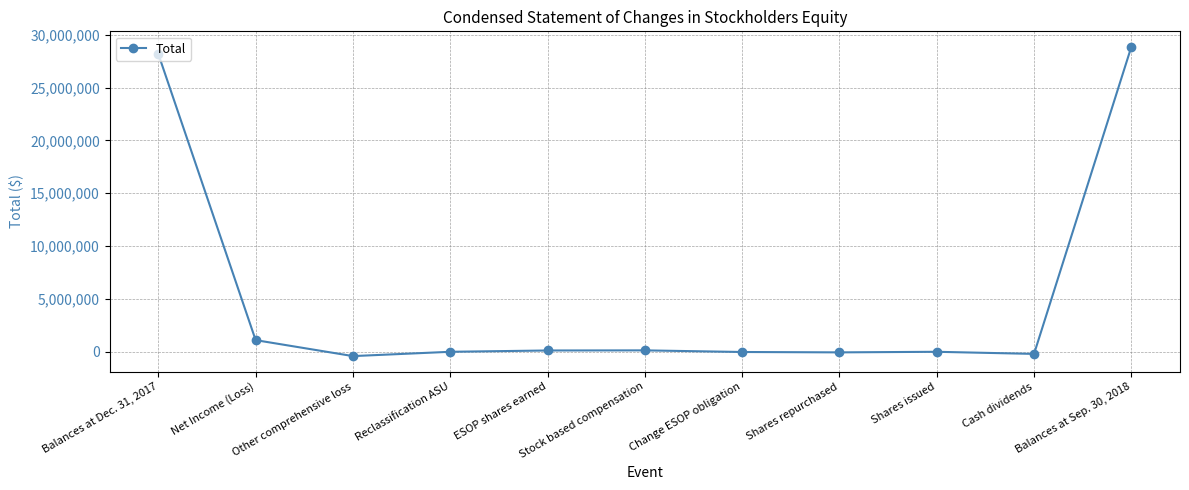

How many data points does each series have?

11